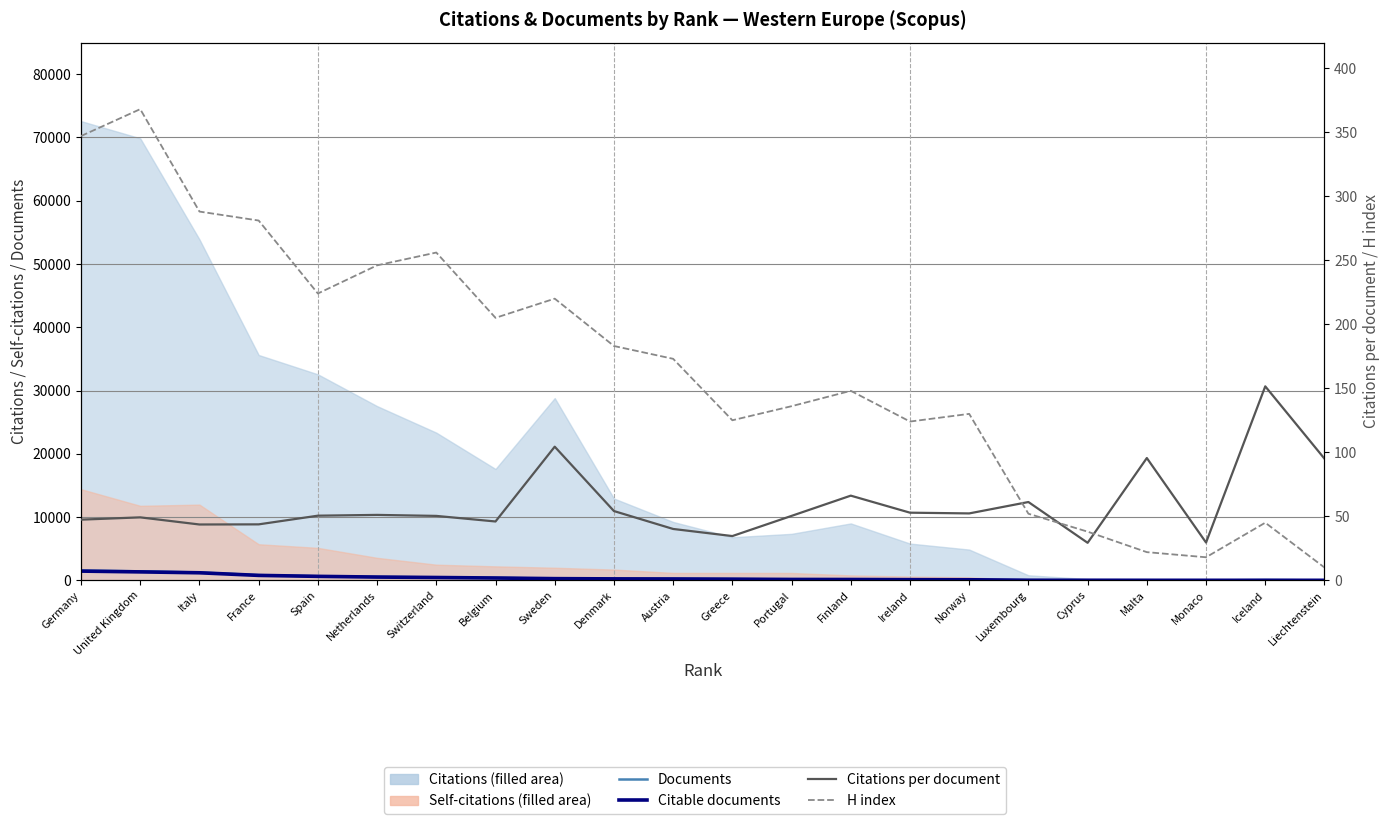

List the labels in order of Citable documents value, smallest first.

Liechtenstein, Malta, Monaco, Iceland, Cyprus, Luxembourg, Norway, Ireland, Finland, Portugal, Greece, Austria, Denmark, Sweden, Belgium, Switzerland, Netherlands, Spain, France, Italy, United Kingdom, Germany